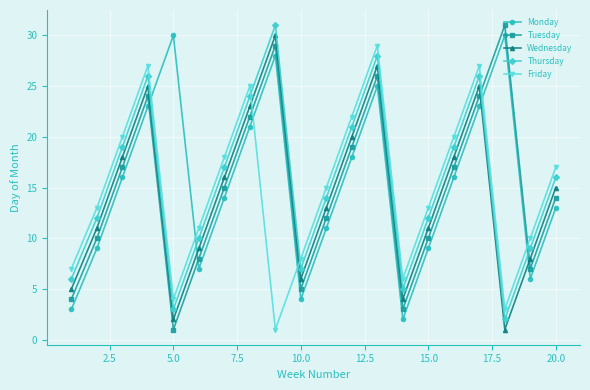

What is the maximum value for Thursday?

31